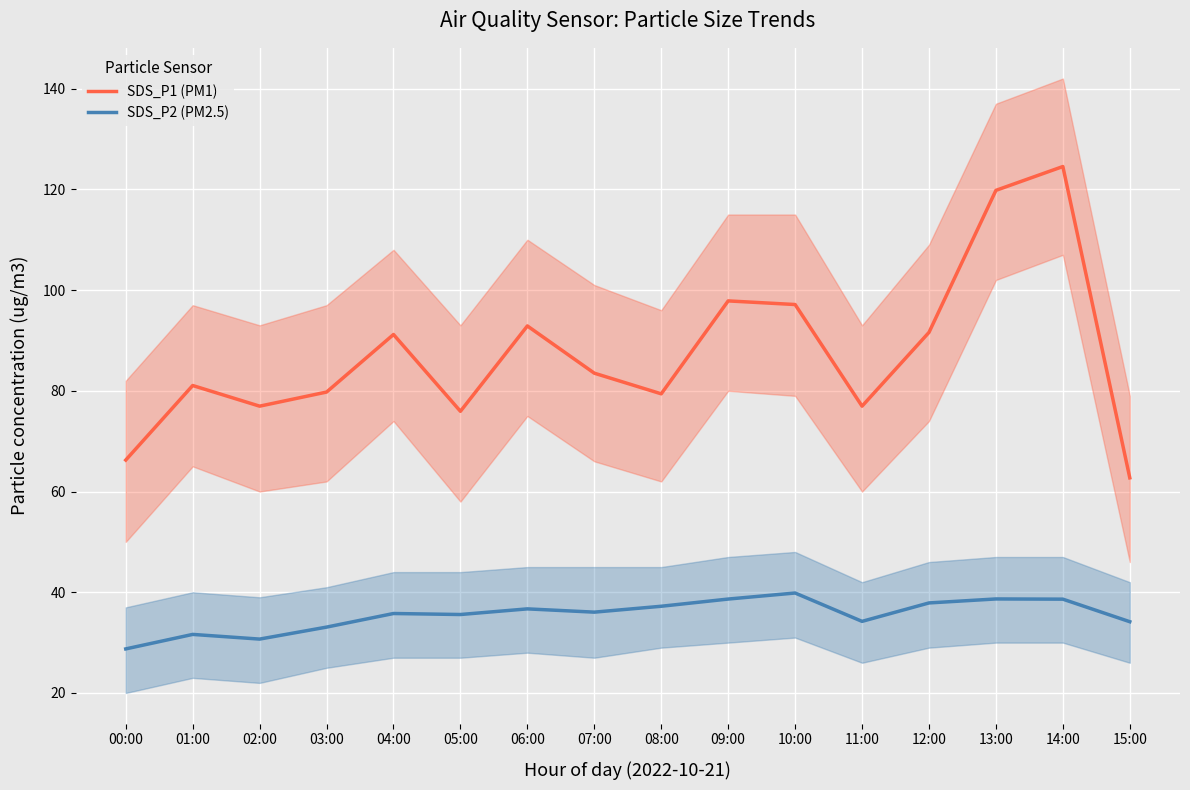

What is the difference between the SDS_P1 (PM1) values at 06:00 and 15:00?

30.2